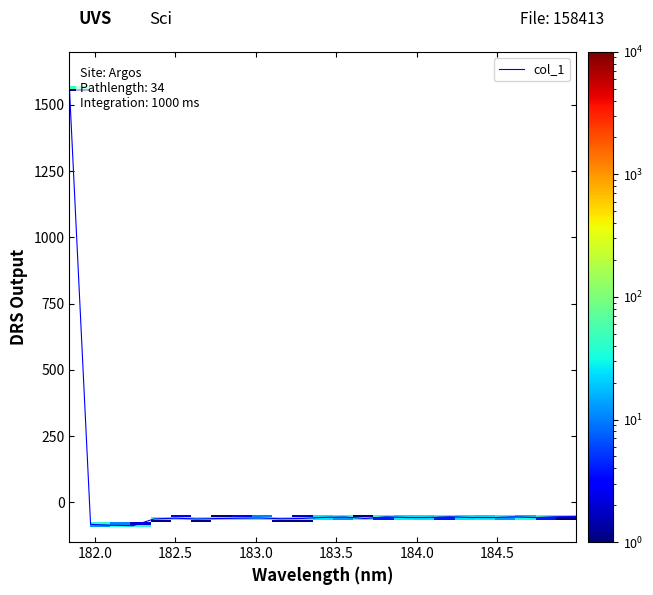

What is the smallest value displayed?

-88.3